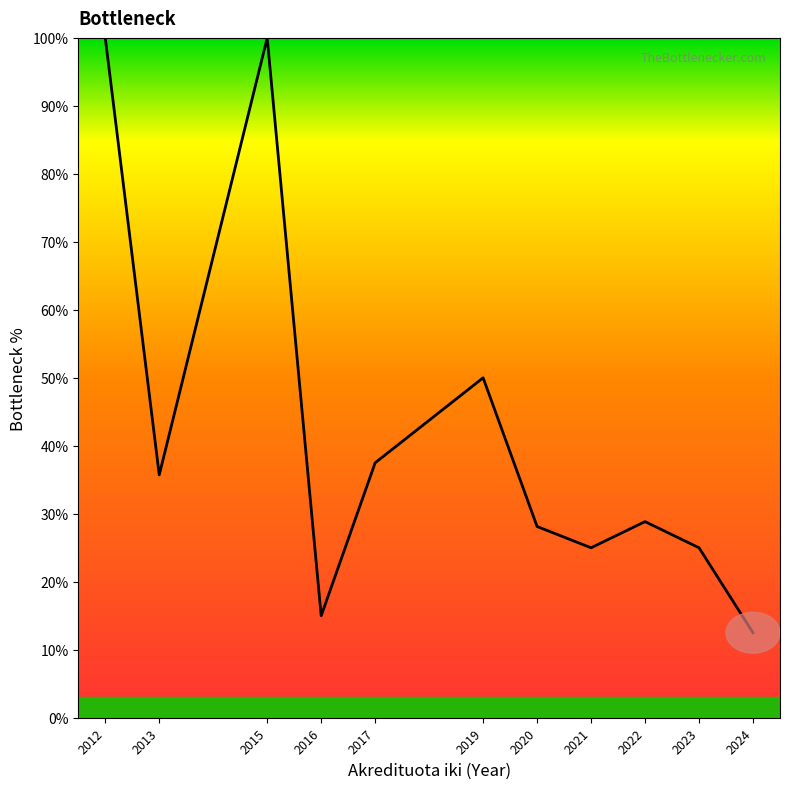

What is the maximum value shown in the chart?

100.0